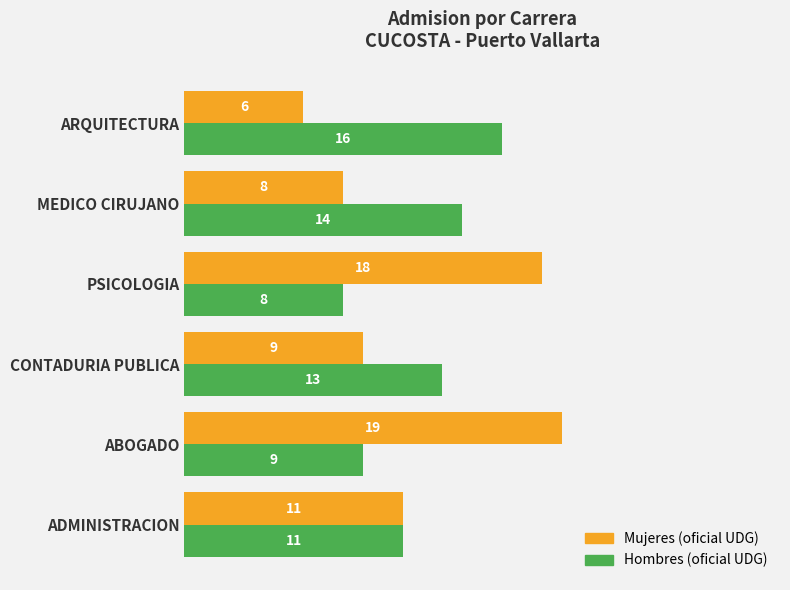

What is the approximate value of Mujeres (oficial UDG) at CONTADURIA PUBLICA, to the nearest 5?

10